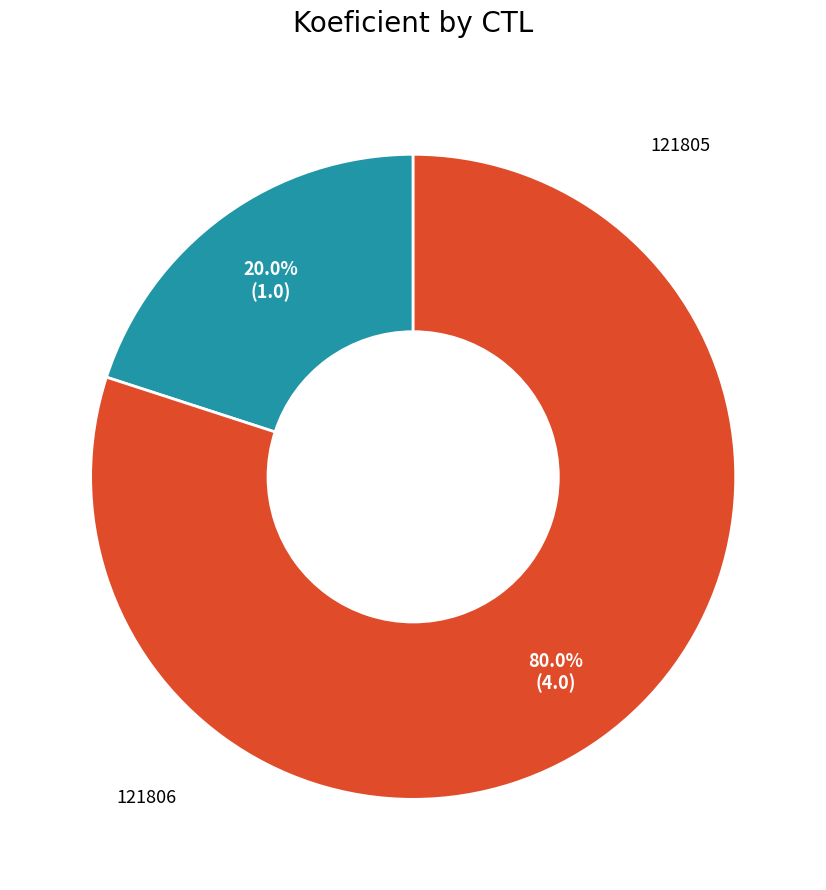

Does any single category account for the majority?

Yes